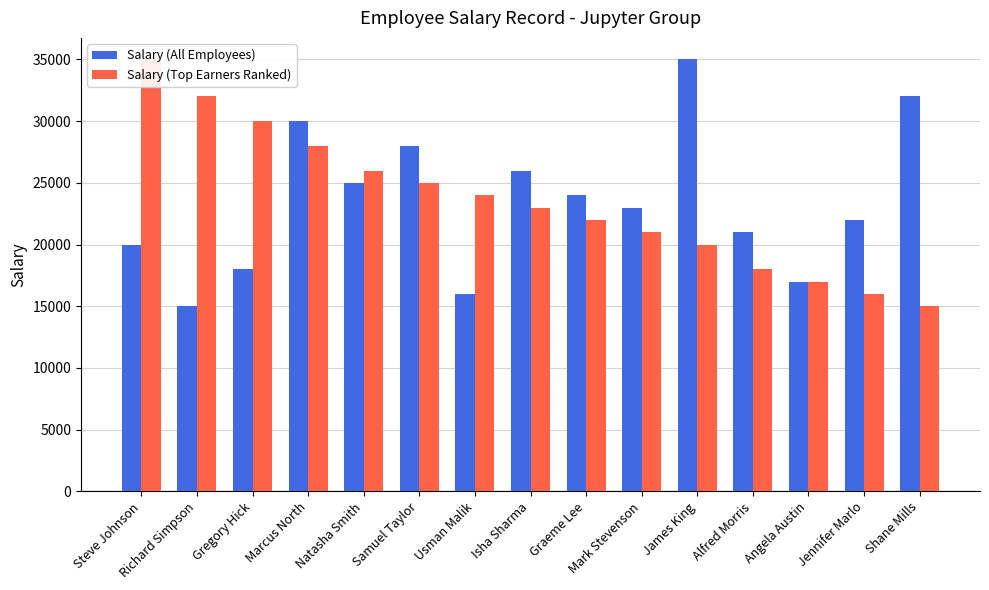

Rank the categories by Salary (Top Earners Ranked) value from lowest to highest.

Shane Mills, Jennifer Marlo, Angela Austin, Alfred Morris, James King, Mark Stevenson, Graeme Lee, Isha Sharma, Usman Malik, Samuel Taylor, Natasha Smith, Marcus North, Gregory Hick, Richard Simpson, Steve Johnson